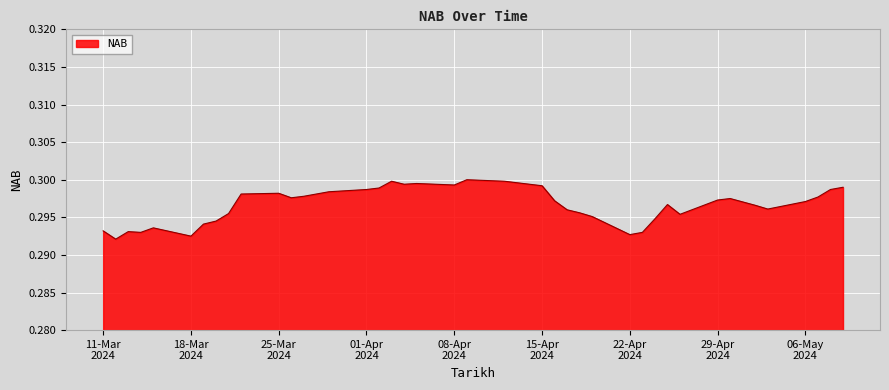

Reading right to left, transcribe all the data shown in this chart.

11-03-2024=0.3	12-03-2024=0.3	13-03-2024=0.3	14-03-2024=0.3	15-03-2024=0.3	18-03-2024=0.3	19-03-2024=0.3	20-03-2024=0.3	21-03-2024=0.3	22-03-2024=0.3	25-03-2024=0.3	26-03-2024=0.3	27-03-2024=0.3	29-03-2024=0.3	01-04-2024=0.3	02-04-2024=0.3	03-04-2024=0.3	04-04-2024=0.3	05-04-2024=0.3	08-04-2024=0.3	09-04-2024=0.3	12-04-2024=0.3	15-04-2024=0.3	16-04-2024=0.3	17-04-2024=0.3	18-04-2024=0.3	19-04-2024=0.3	22-04-2024=0.3	23-04-2024=0.3	24-04-2024=0.3	25-04-2024=0.3	26-04-2024=0.3	29-04-2024=0.3	30-04-2024=0.3	02-05-2024=0.3	03-05-2024=0.3	06-05-2024=0.3	07-05-2024=0.3	08-05-2024=0.3	09-05-2024=0.3